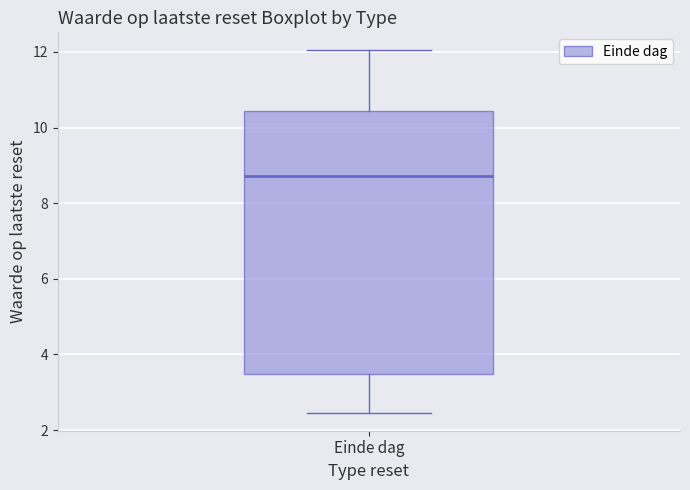

Transcribe this box plot: give where the median line is, the range the box spans, and where the two whiskers end, as read against the y-axis. The values are not printed on the chart, so give them approximately, as read against the axis.

median 8.8, box 3.4 to 10.4, whiskers 2.4 to 12.0